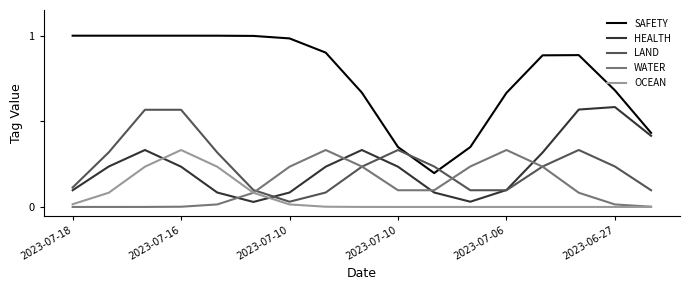

True or false: SAFETY and OCEAN intersect in this chart.

False